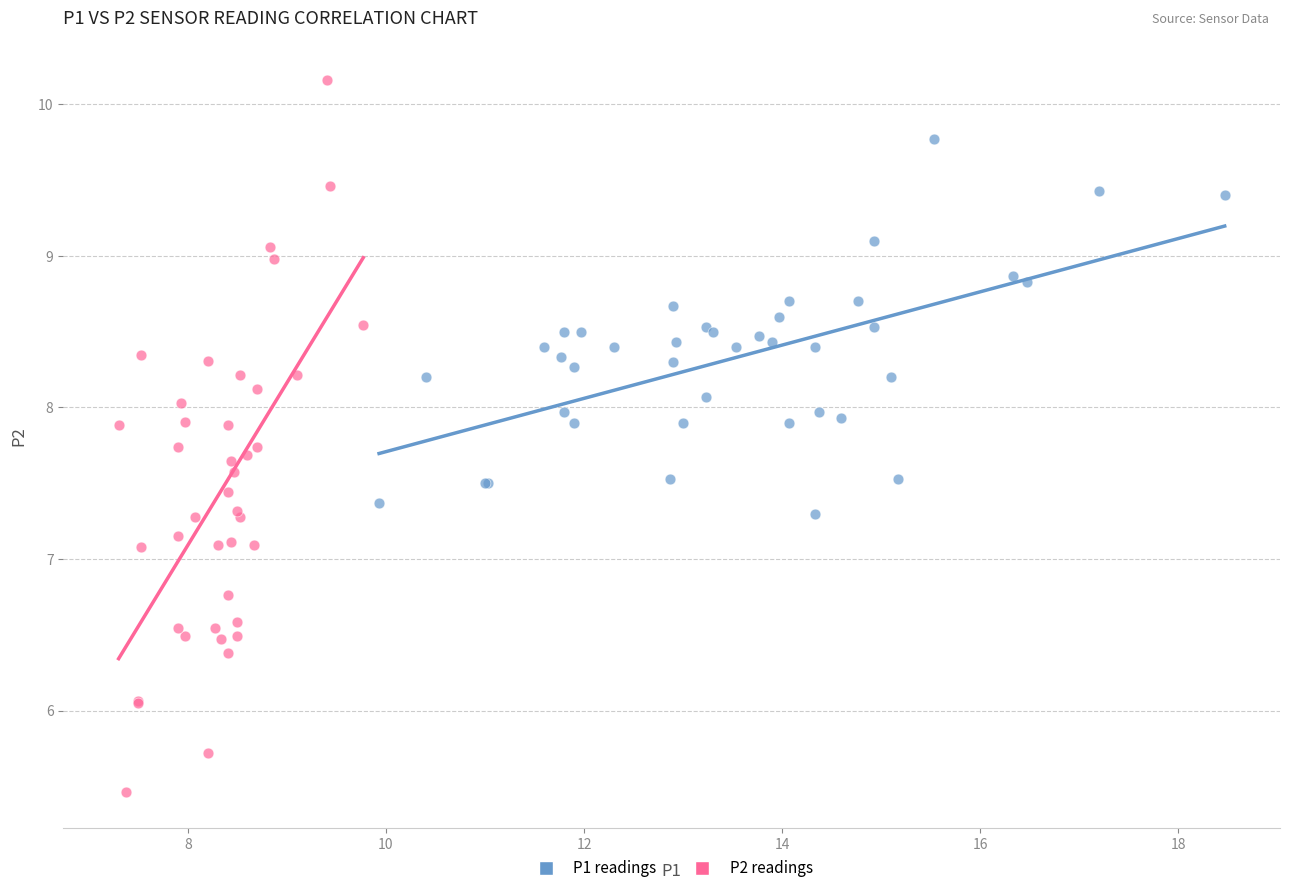

Which series contains the lowest Y value?

P2 readings